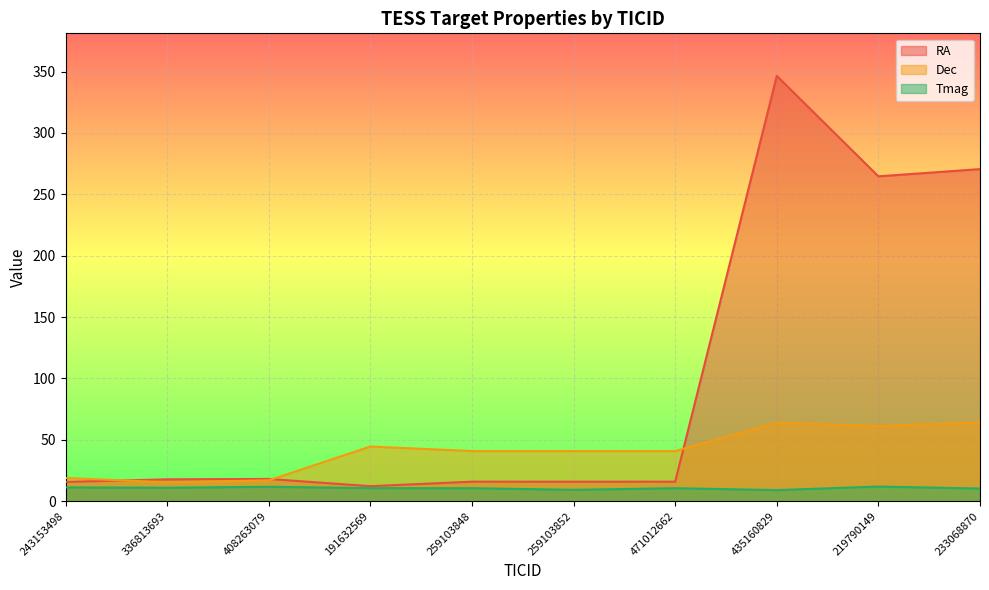

Reading left to right, list all the values displayed in this chart.

RA: 15.7	17.9	18.1	12.2	15.9	15.9	15.9	346.5	264.7	270.6
Dec: 18.9	15.4	17.1	44.6	40.9	40.9	40.9	63.9	61.2	64.3
Tmag: 11.2	11.0	11.8	10.7	10.6	9.3	10.6	9.1	12.0	10.3